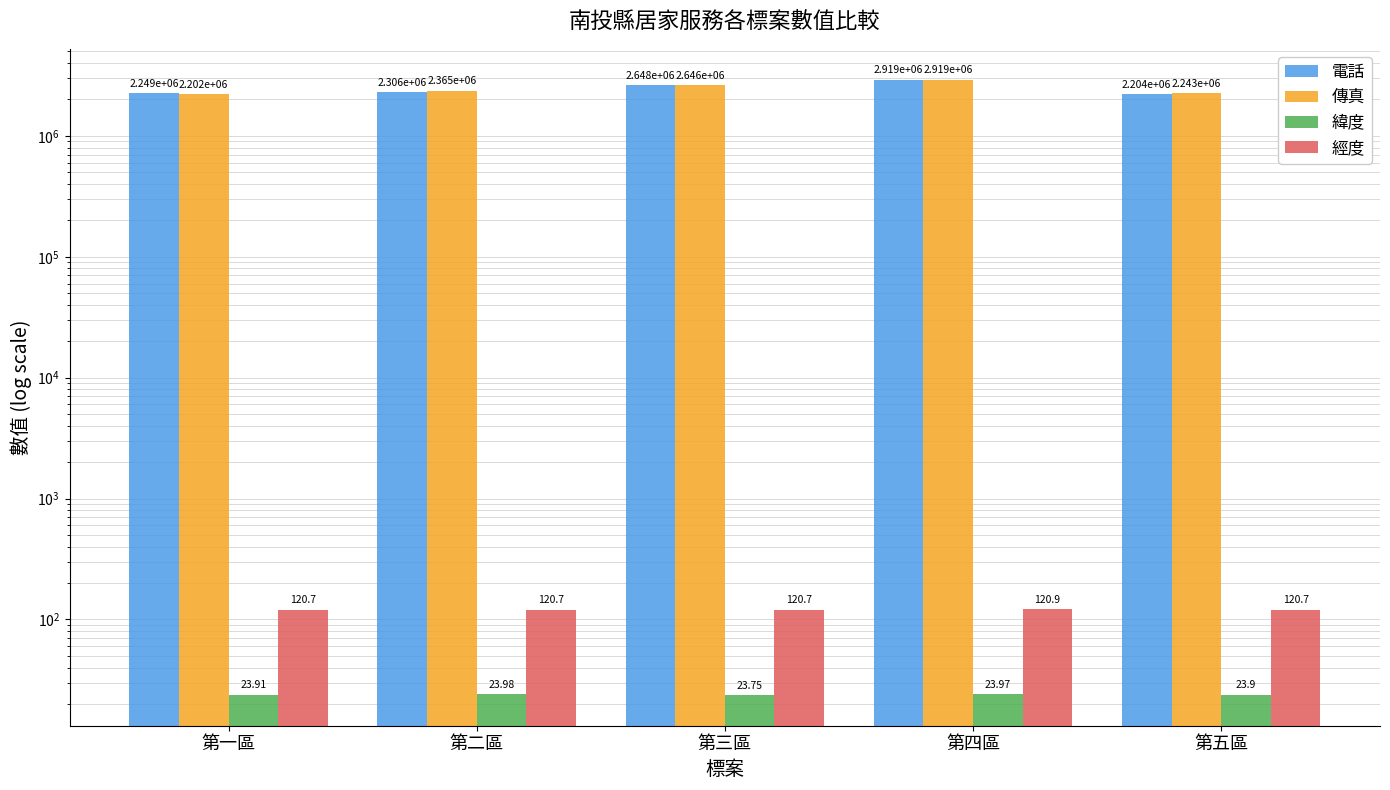

Where is 緯度 nearest to the value 23?

第三區